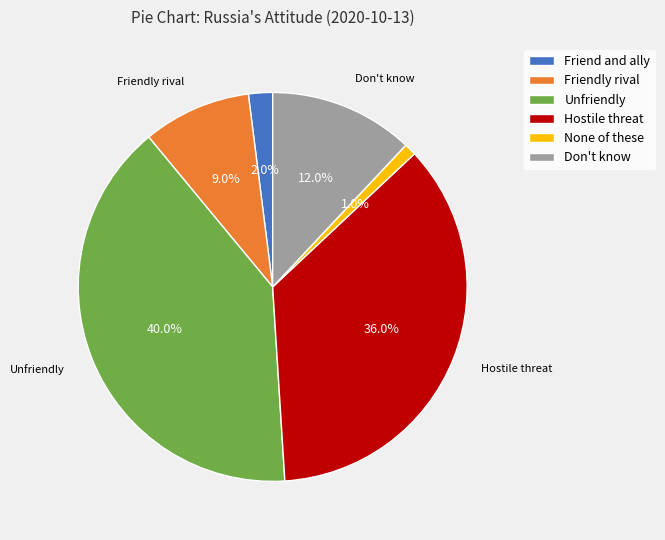

How many slices are in this pie chart?

6